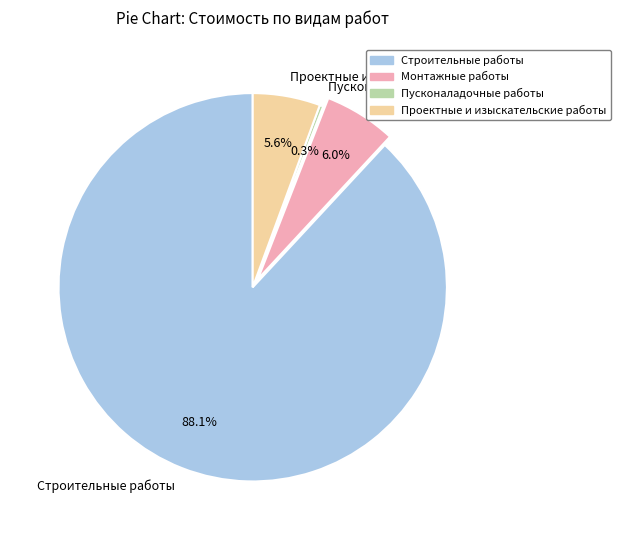

Between Строительные работы and Проектные и изыскательские работы, which is larger?

Строительные работы